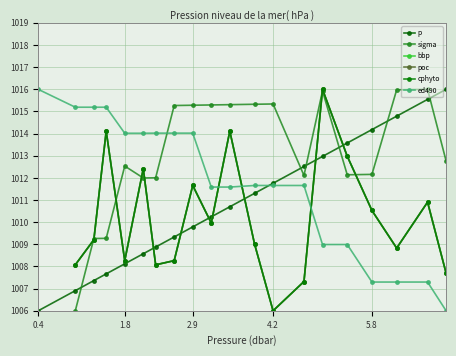

What is the maximum value for ed490?

1016.0